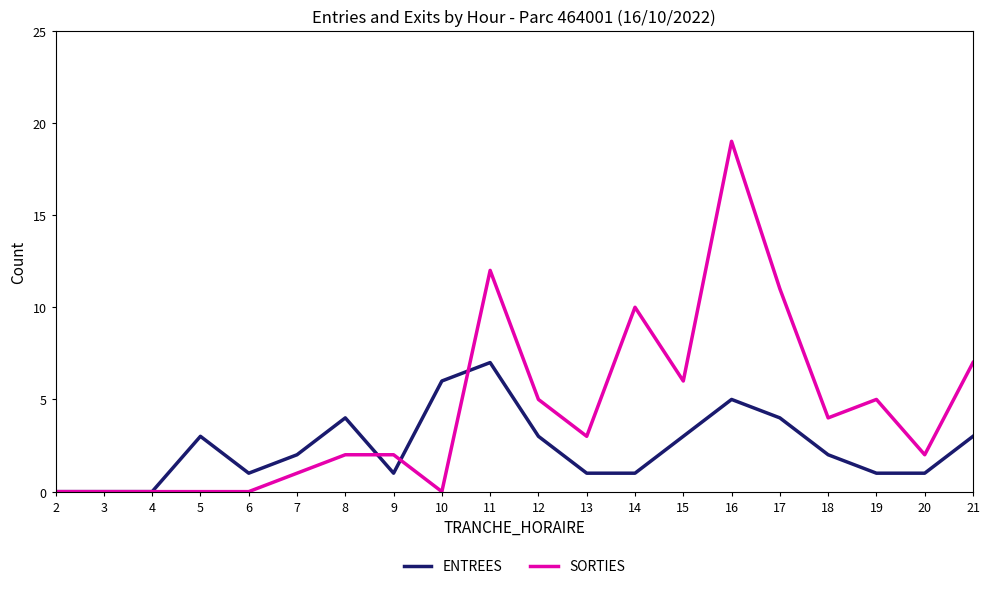

True or false: SORTIES and ENTREES intersect in this chart.

True